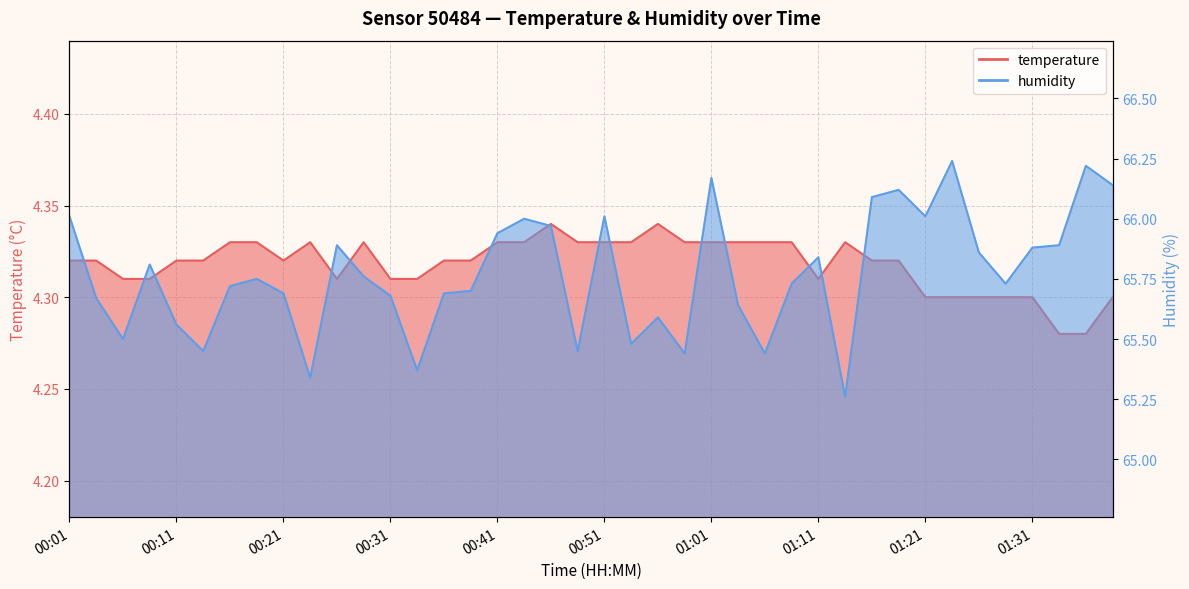

At which category does temperature reach its first local valley?

00:21